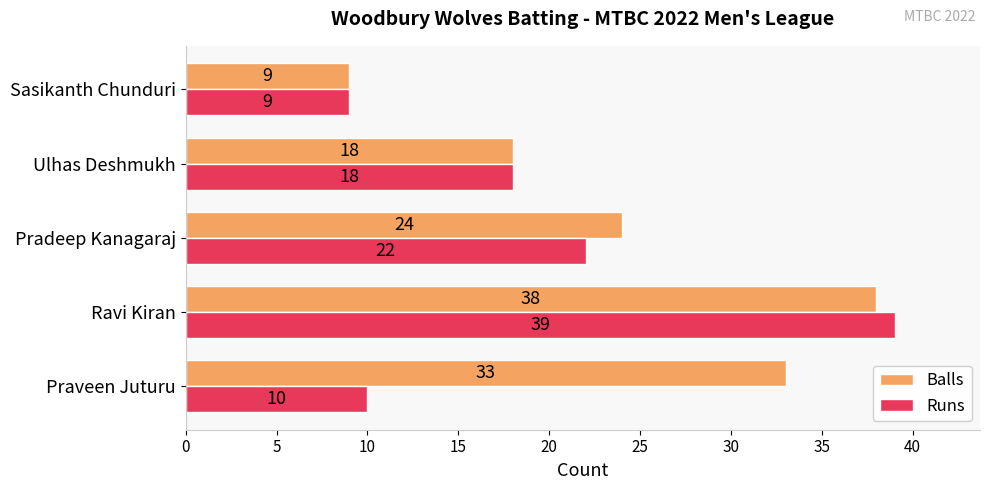

Which series has the largest range (max minus min)?

Runs